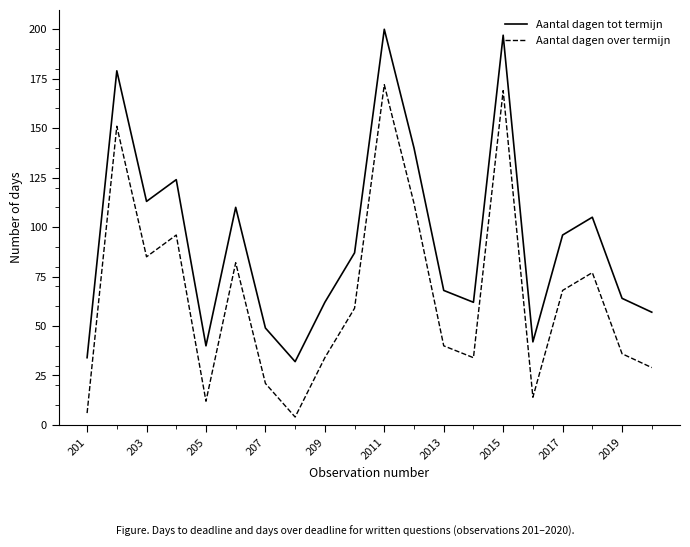

List the series in order of their overall mean, highest first.

Aantal dagen tot termijn, Aantal dagen over termijn